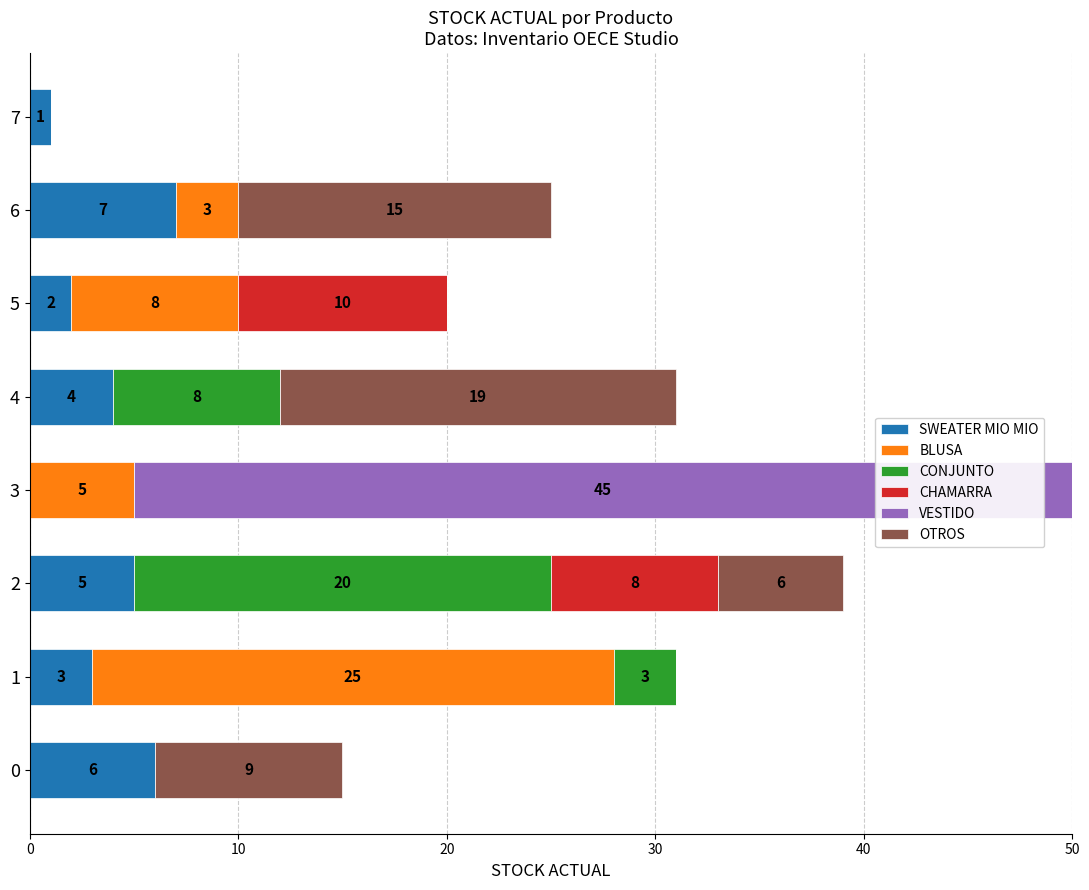

True or false: SWEATER MIO MIO has a value of 5 at 2.

True